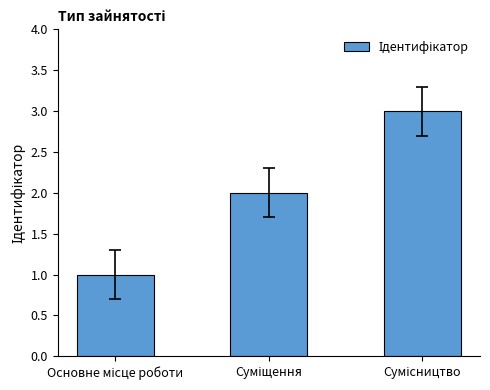

What is the sum of all values?

6